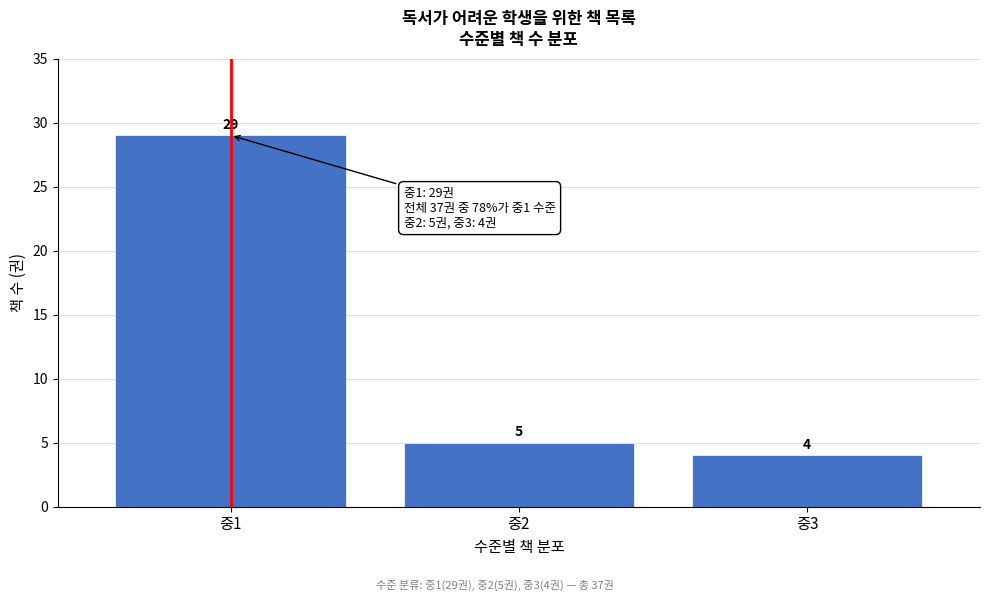

Reading left to right, transcribe all the data shown in this chart.

29	5	4